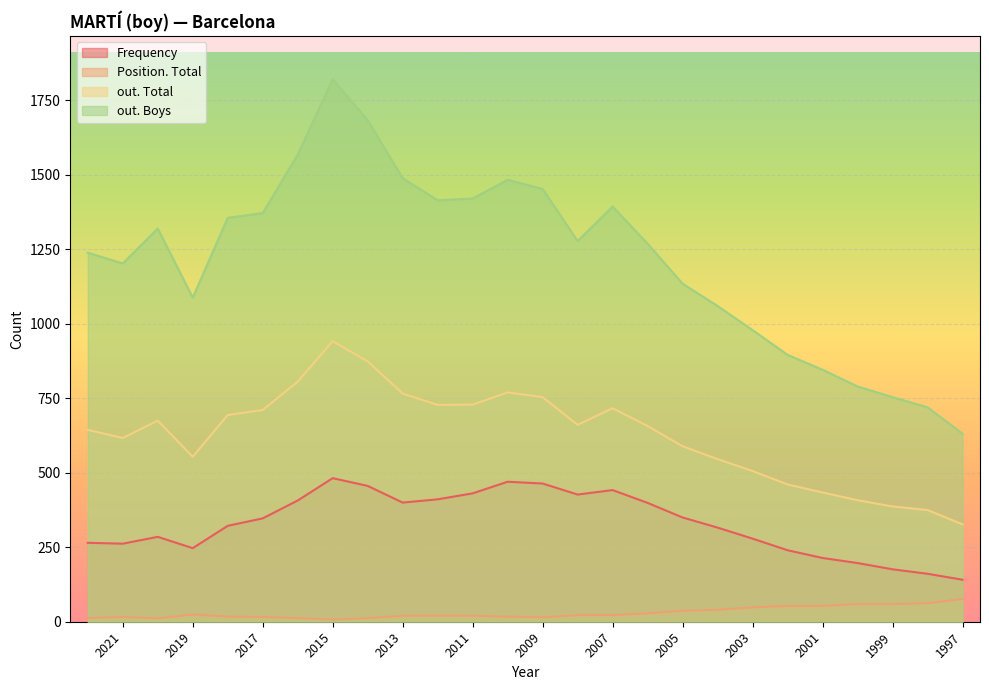

Rank the series by their average value, from highest to lowest.

out. Boys, out. Total, Frequency, Position. Total